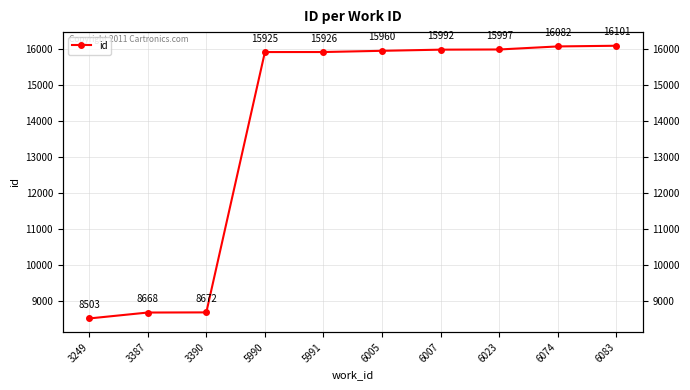

What is the value of the 5th point from the left?

15926